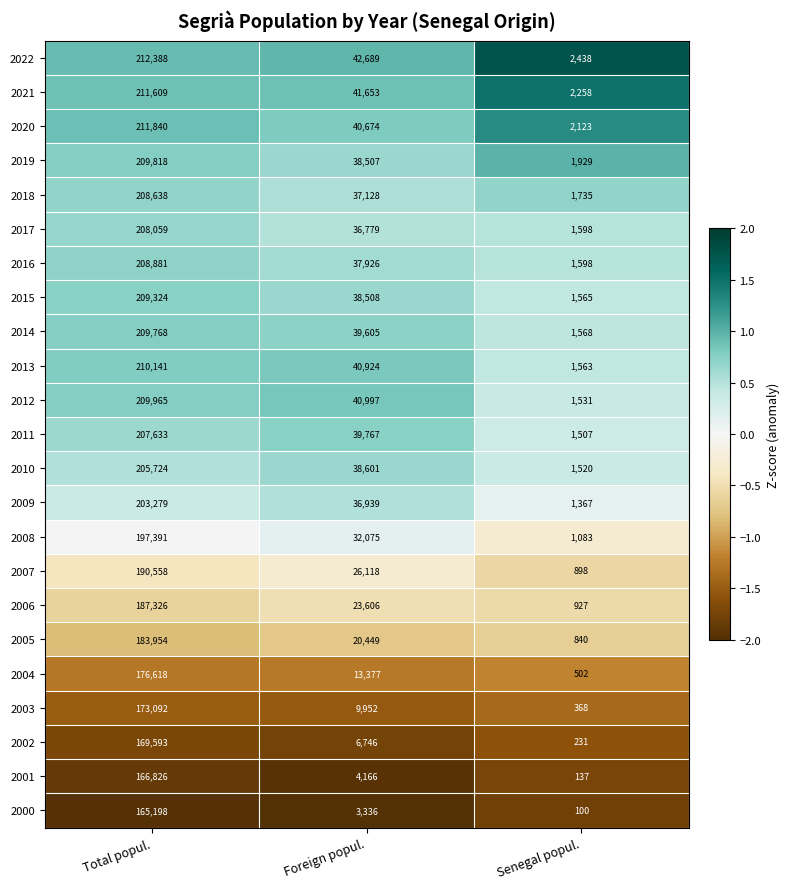

List the labels in order of 2013 value, smallest first.

Senegal popul., Foreign popul., Total popul.